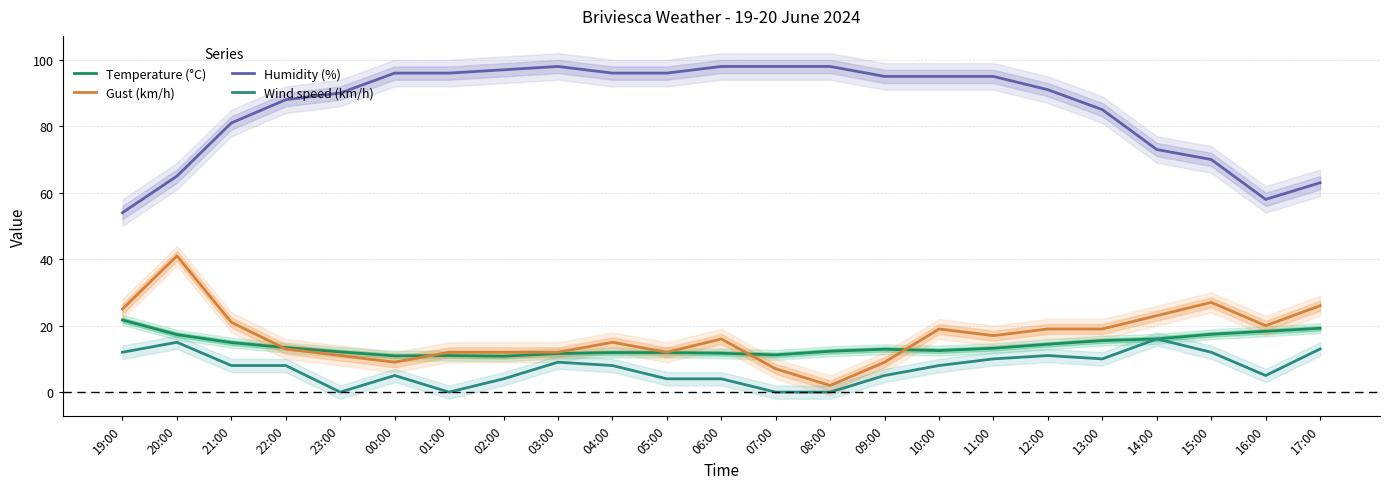

What is the label of the 22nd point from the left?

16:00